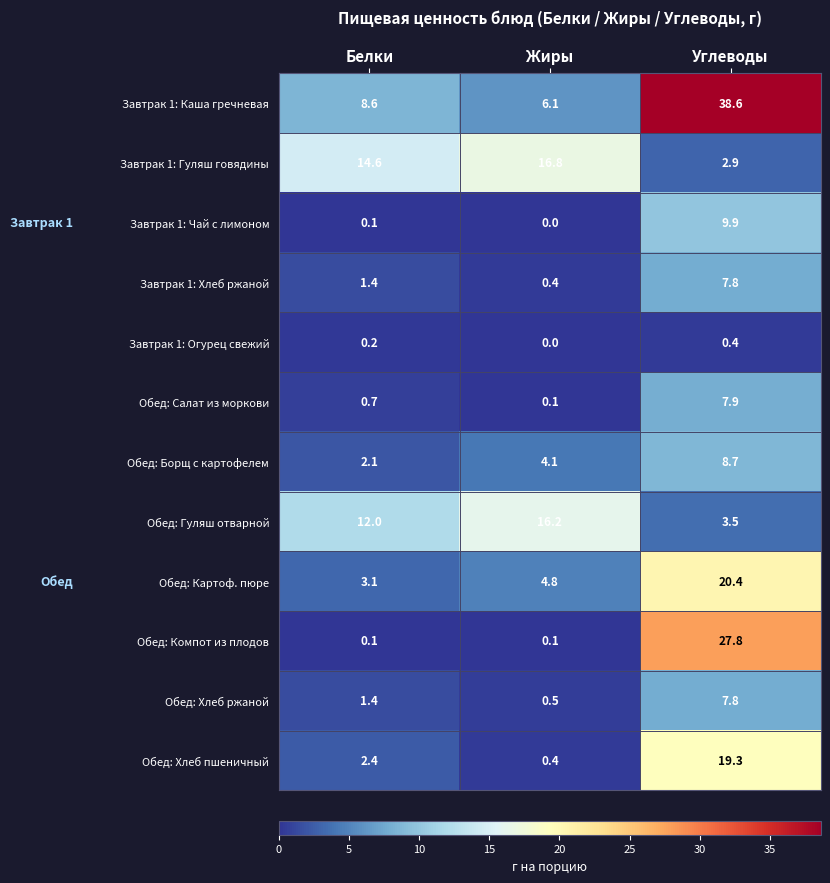

The value of Обед: Борщ с картофелем at Жиры is 4.1. True or false?

True